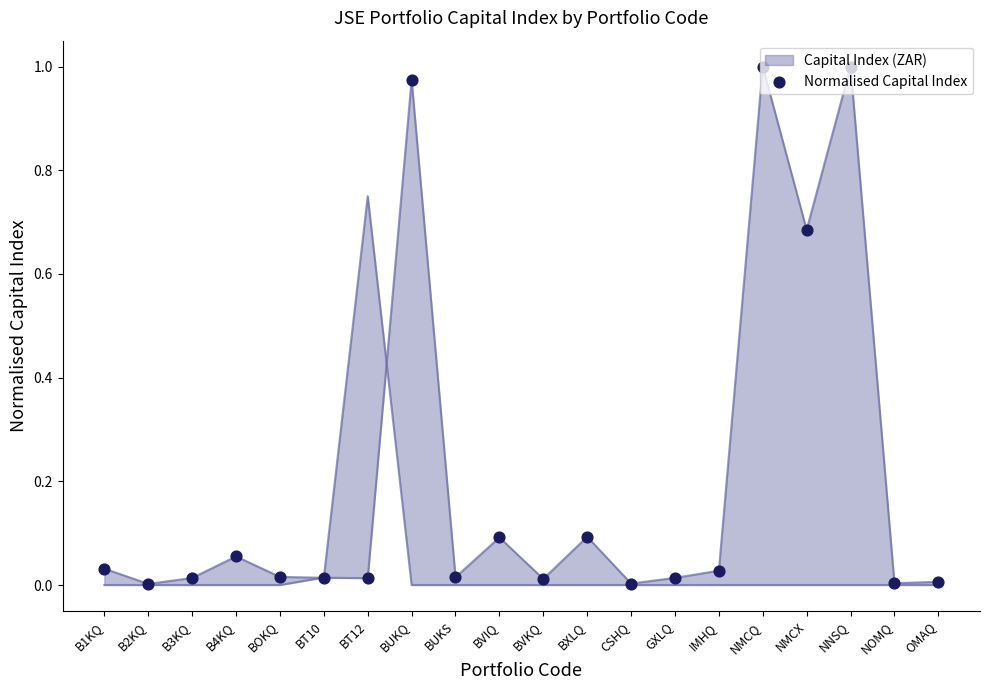

What is the change in value from GXLQ to NNSQ?

+1.0